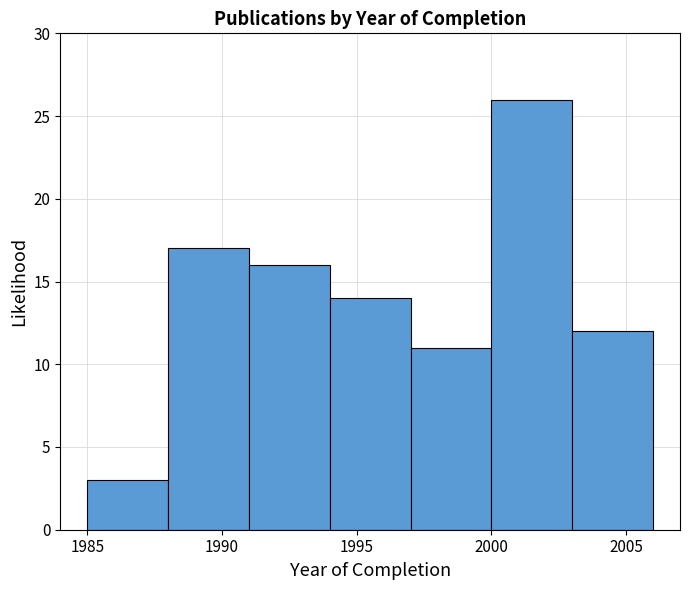

Which range on the x-axis has the tallest bar?

2000 to 2003